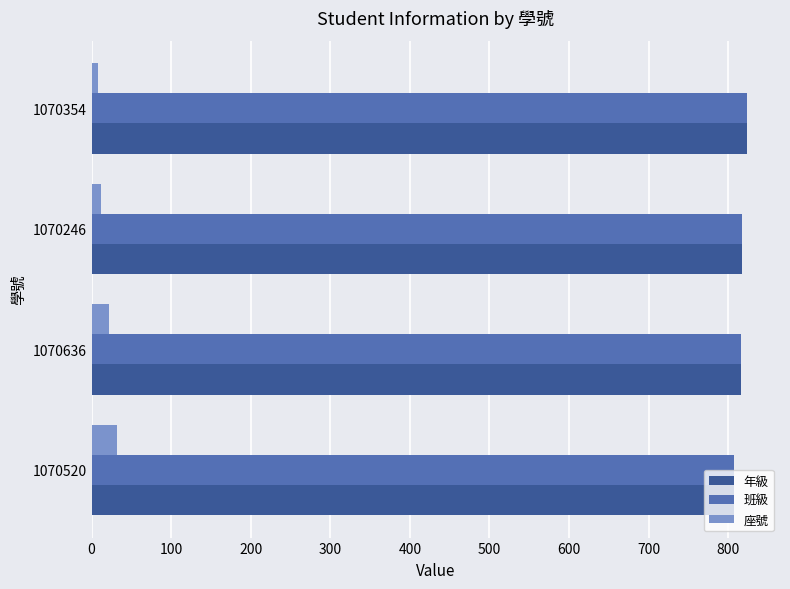

How many distinct data groups are displayed?

3